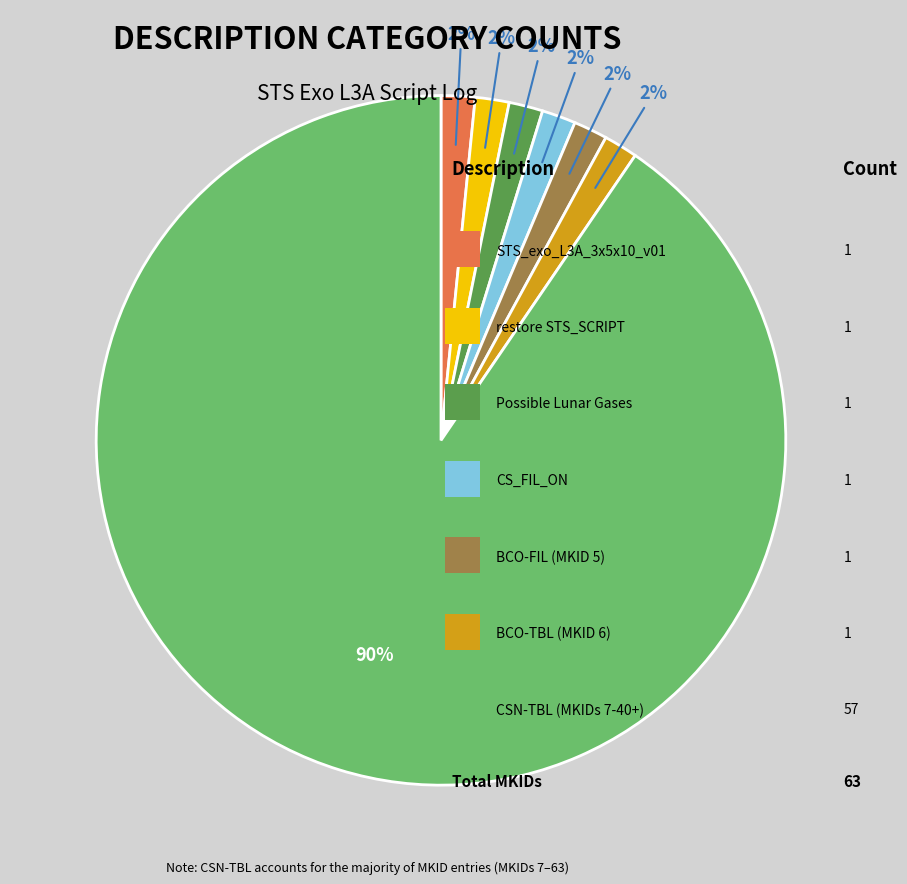

Is there any slice that represents more than half of the pie?

Yes